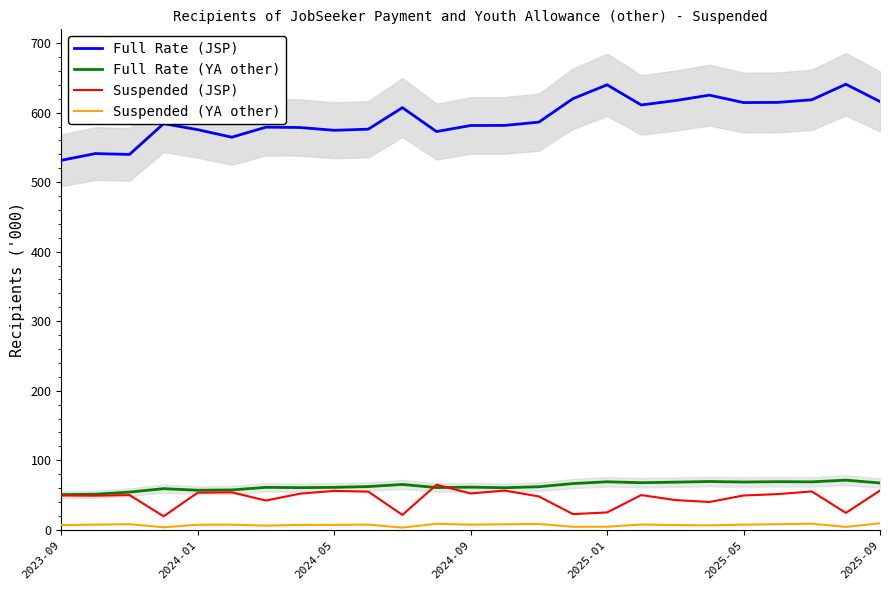

What is the maximum value for Full Rate (YA other)?

71.4